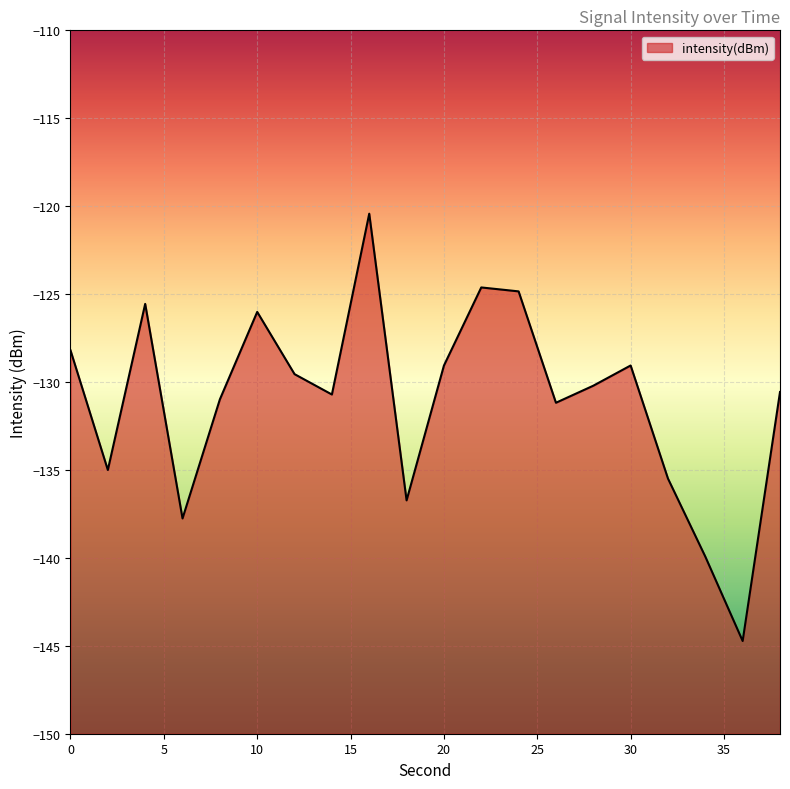

True or false: the data shows -226.1 at 10.

False